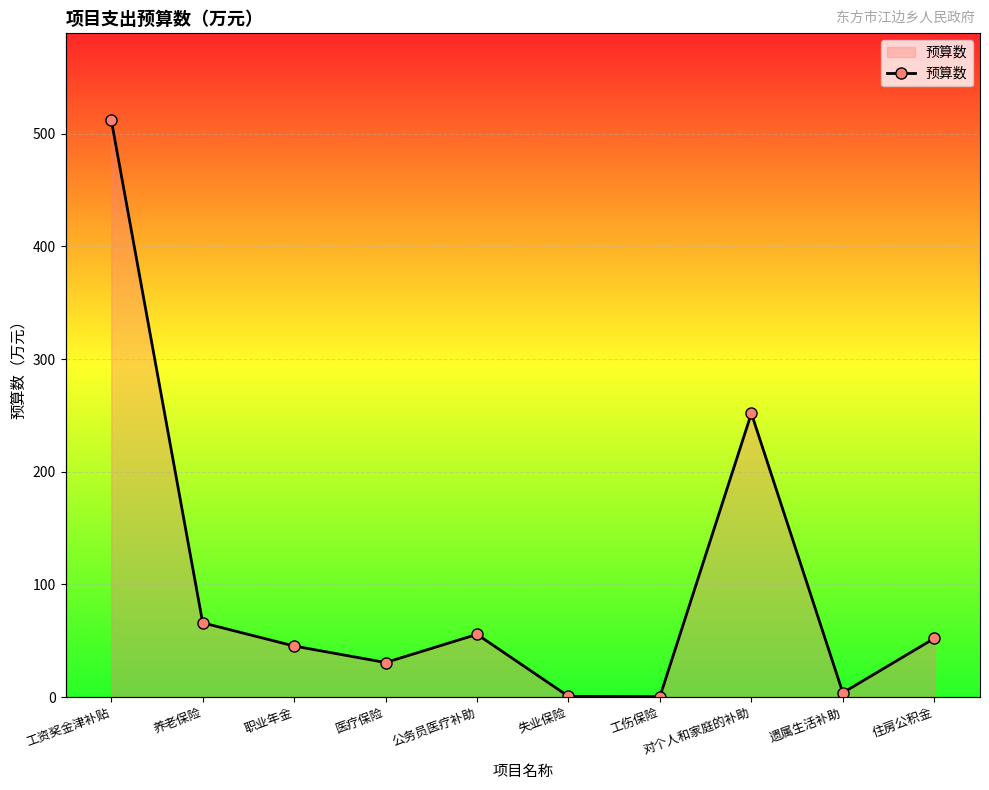

At which category does the chart reach its minimum across all series?

工伤保险